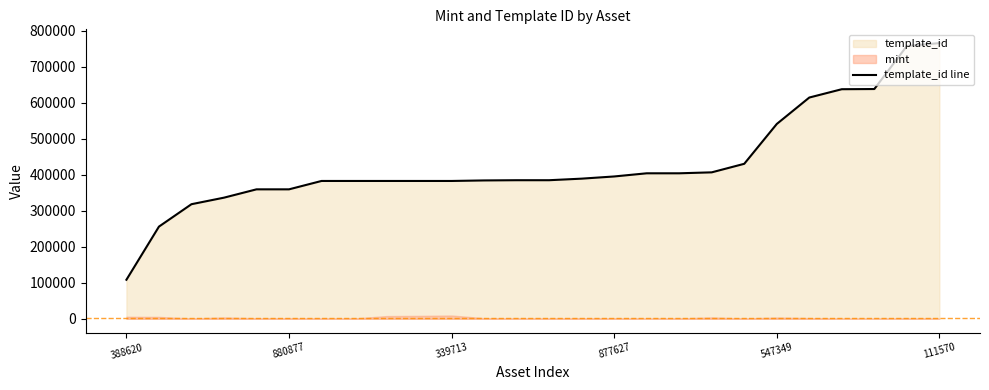

Between 22 and 12, which is larger?

22